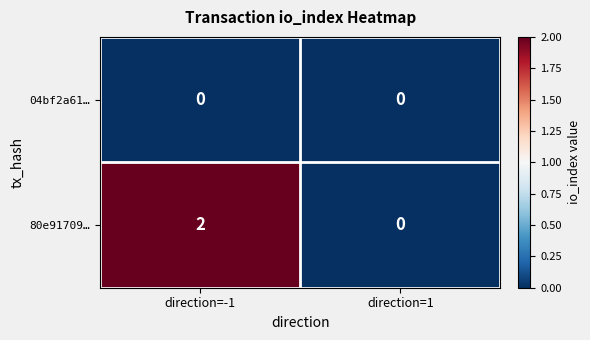

Count the number of data series in this chart.

2